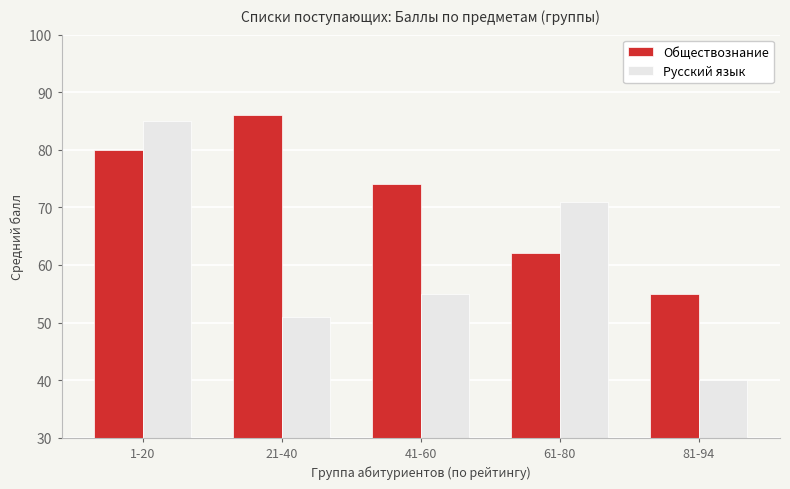

Rank the categories by Русский язык value from lowest to highest.

81-94, 21-40, 41-60, 61-80, 1-20